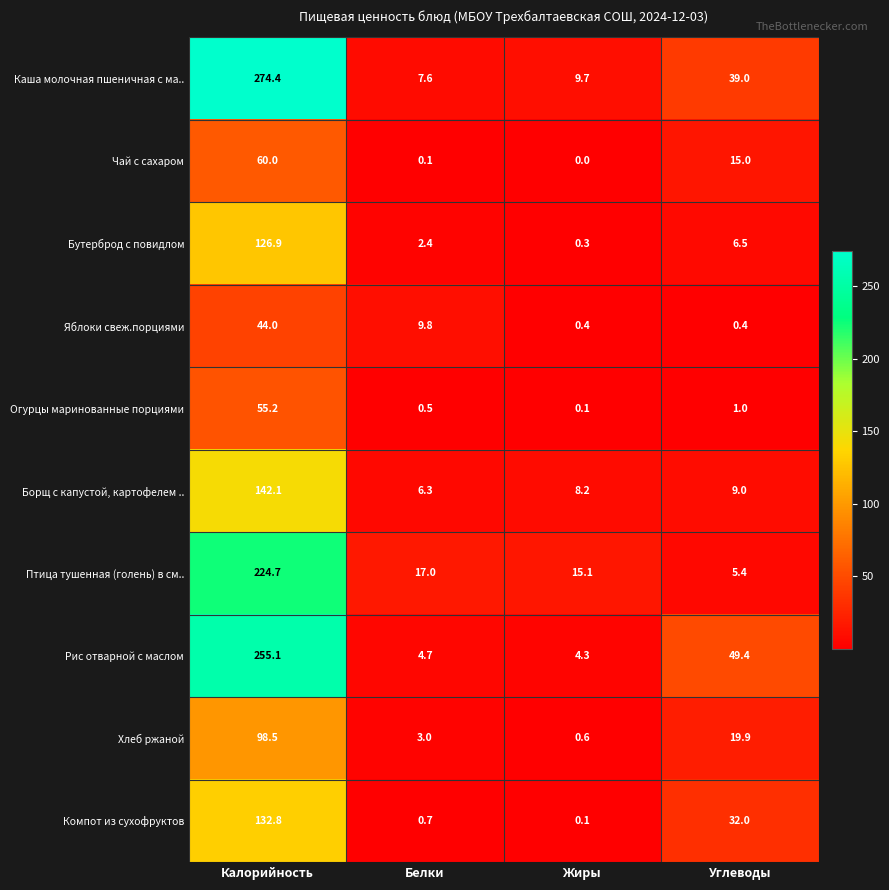

Where does the Компот из сухофруктов series first go above 32?

Калорийность